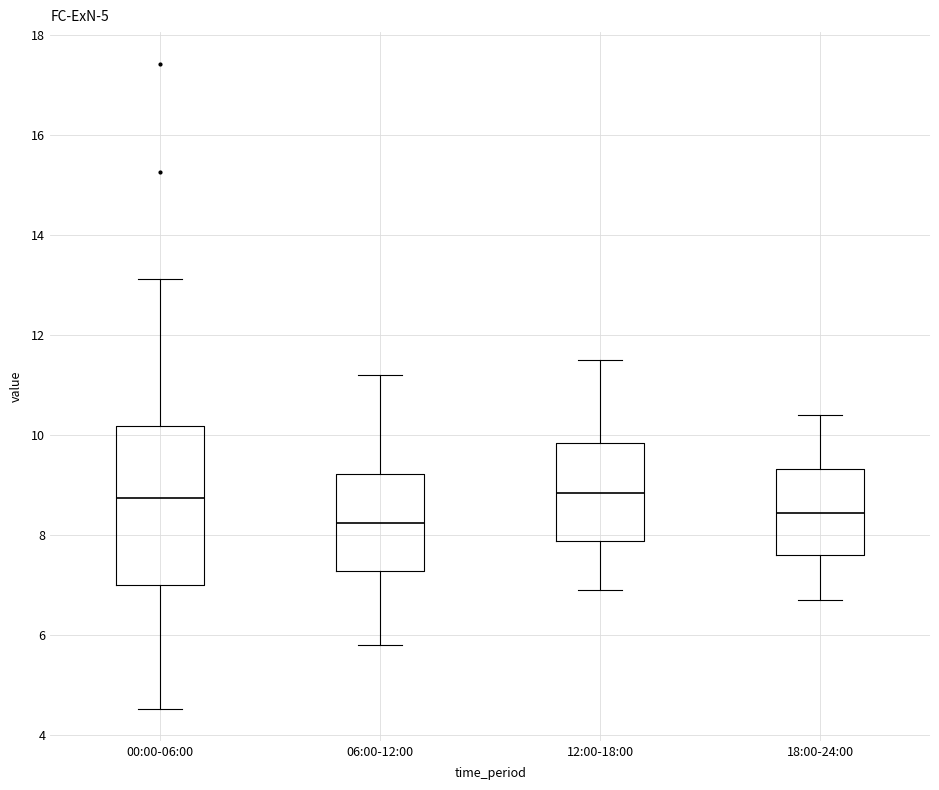

Reading left to right, read every box against the y-axis: the position of its median line, the range the box covers, and the ends of its whiskers. The values are not printed on the chart, so give them approximately, as read against the axis.

00:00-06:00: median 8.8, box 7.0 to 10.2, whiskers 4.6 to 13.2
06:00-12:00: median 8.2, box 7.2 to 9.2, whiskers 5.8 to 11.2
12:00-18:00: median 8.8, box 7.8 to 9.8, whiskers 7.0 to 11.6
18:00-24:00: median 8.4, box 7.6 to 9.4, whiskers 6.8 to 10.4